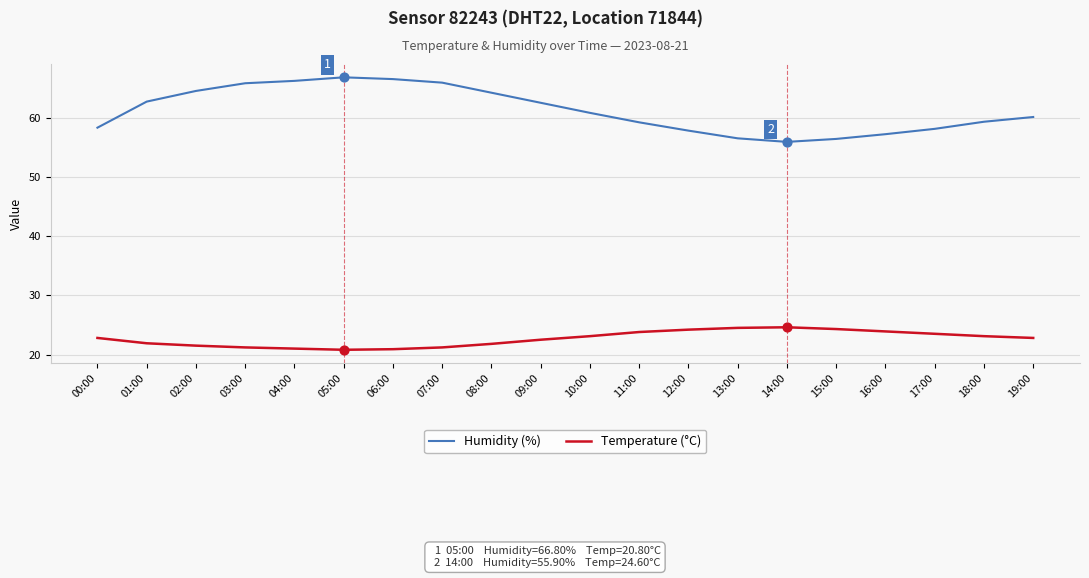

At how many categories does at least one series exceed 38?

20